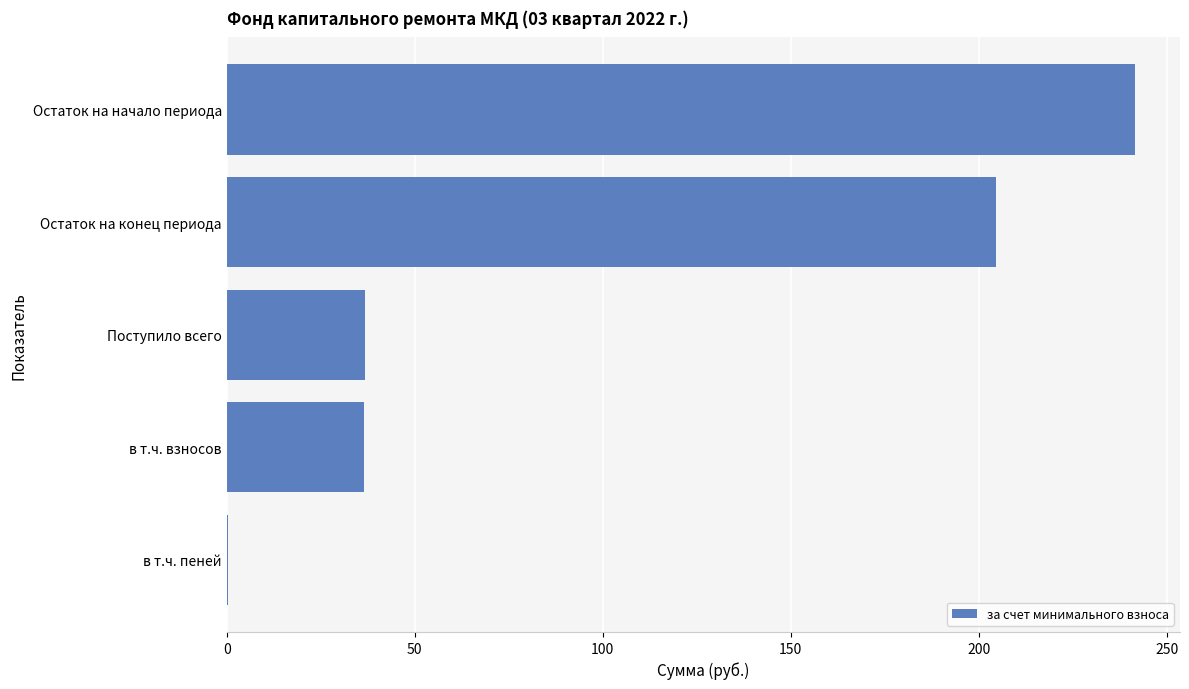

What value does the data have at Остаток на конец периода?

204.6